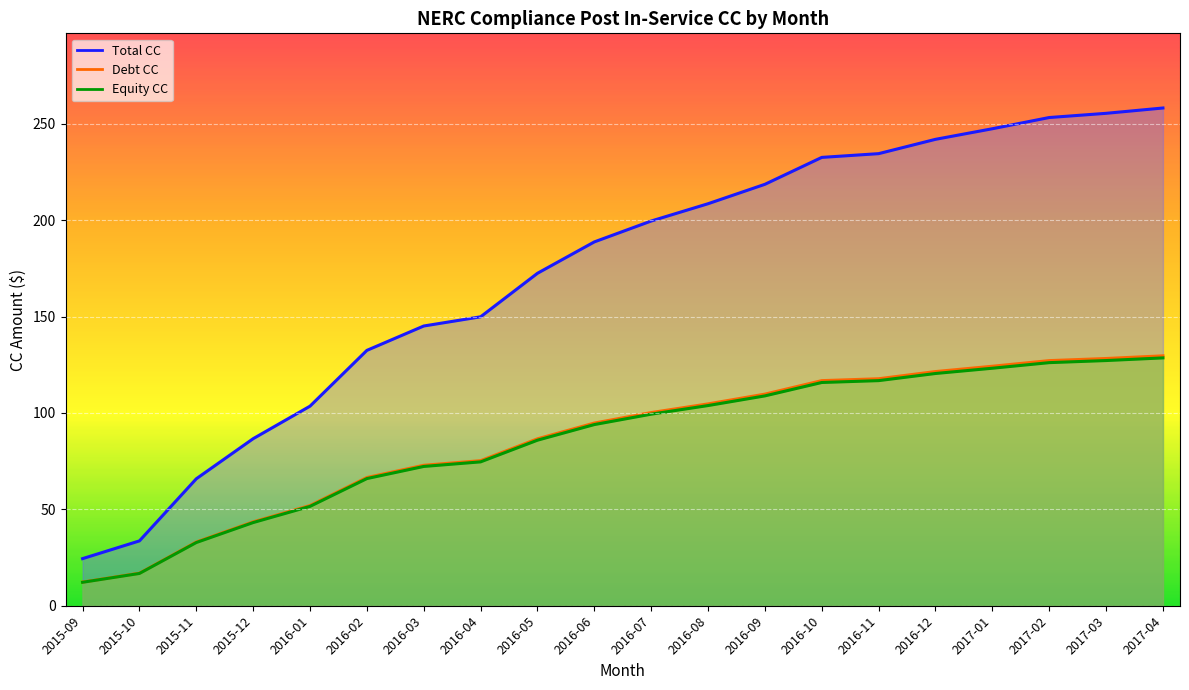

At which category is the sum across all series the highest?

2017-04